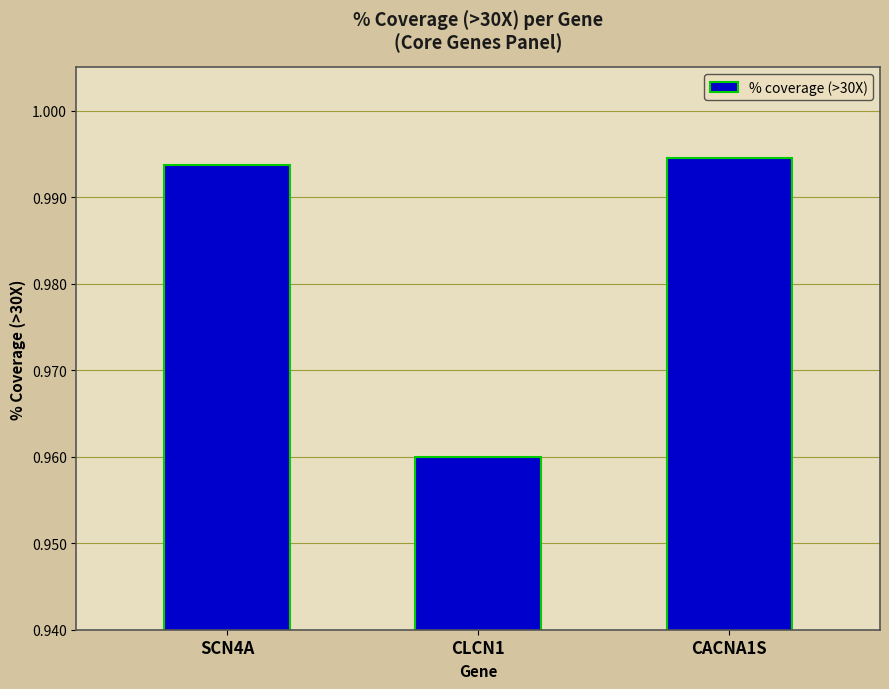

Which category has the lowest value across all series?

CLCN1